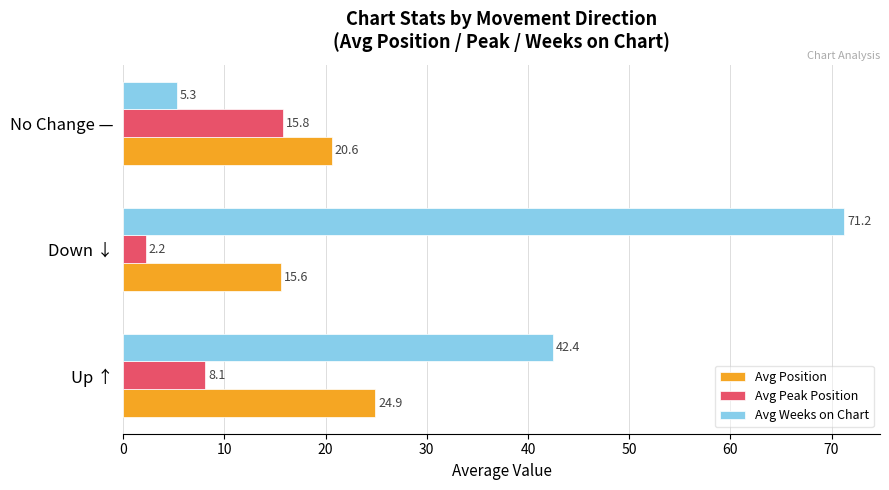

Rank the categories by Avg Position value from lowest to highest.

Down ↓, No Change —, Up ↑